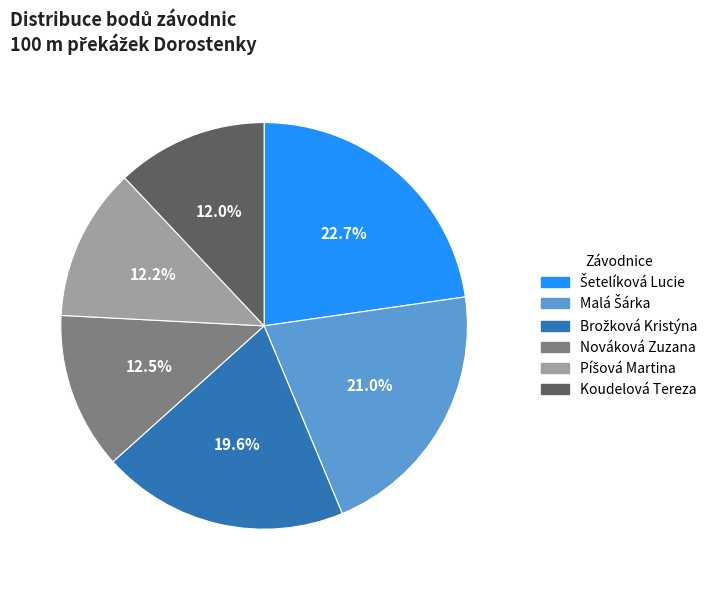

What is the ratio of the value at Koudelová Tereza to the value at Nováková Zuzana?

1.0